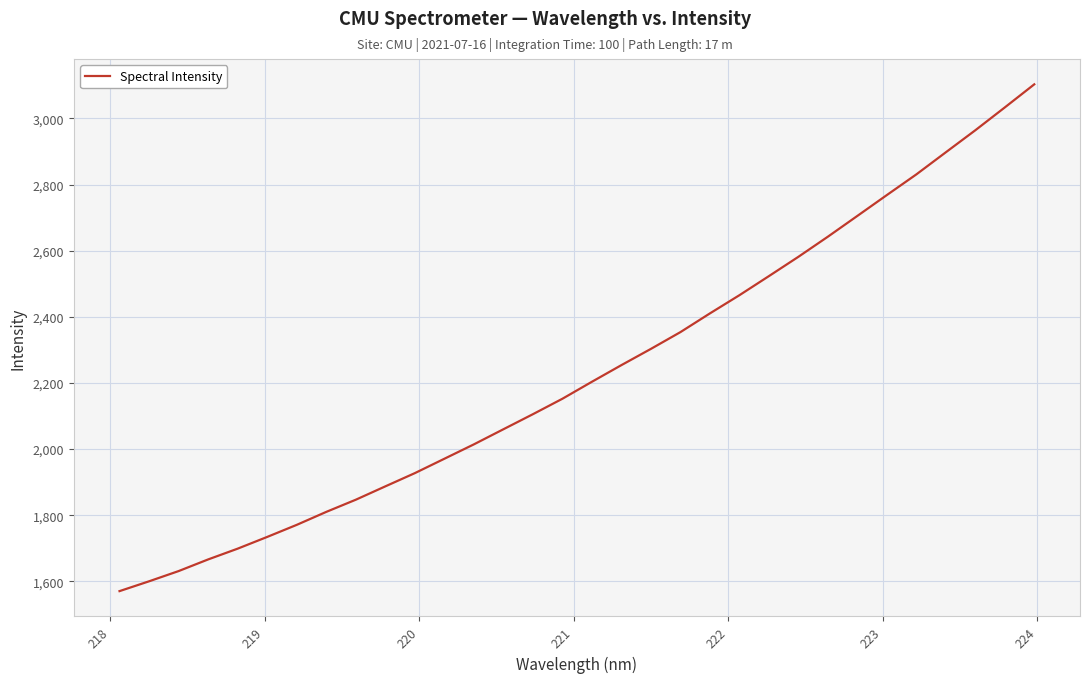

What is the maximum value shown in the chart?

3103.1